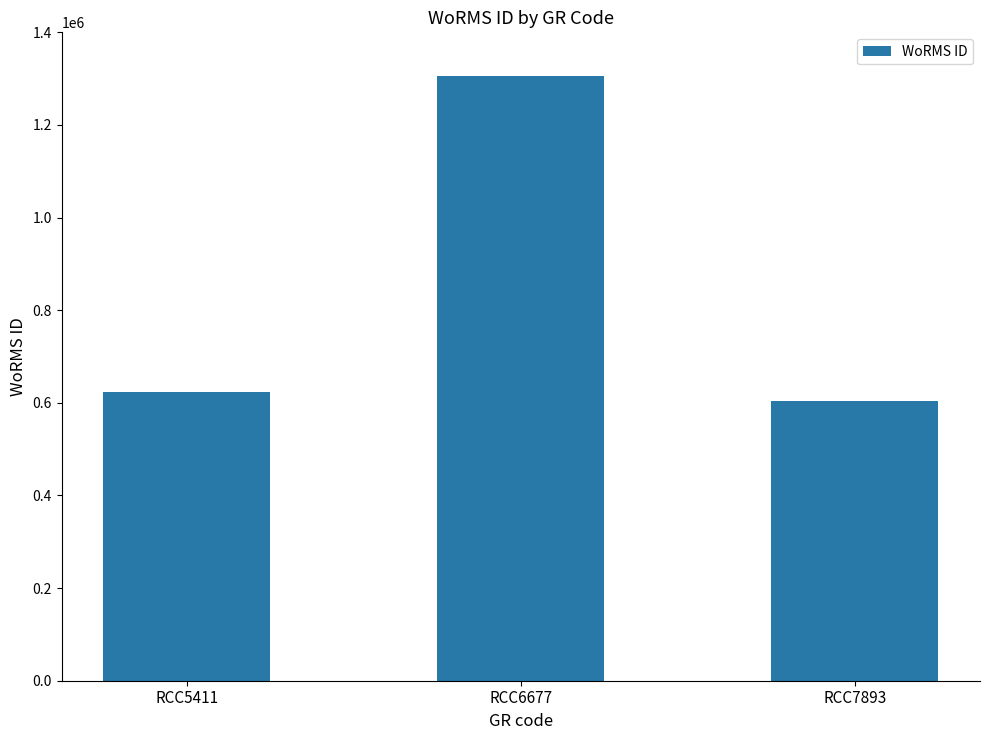

What is the change in value from RCC6677 to RCC7893?

-702799